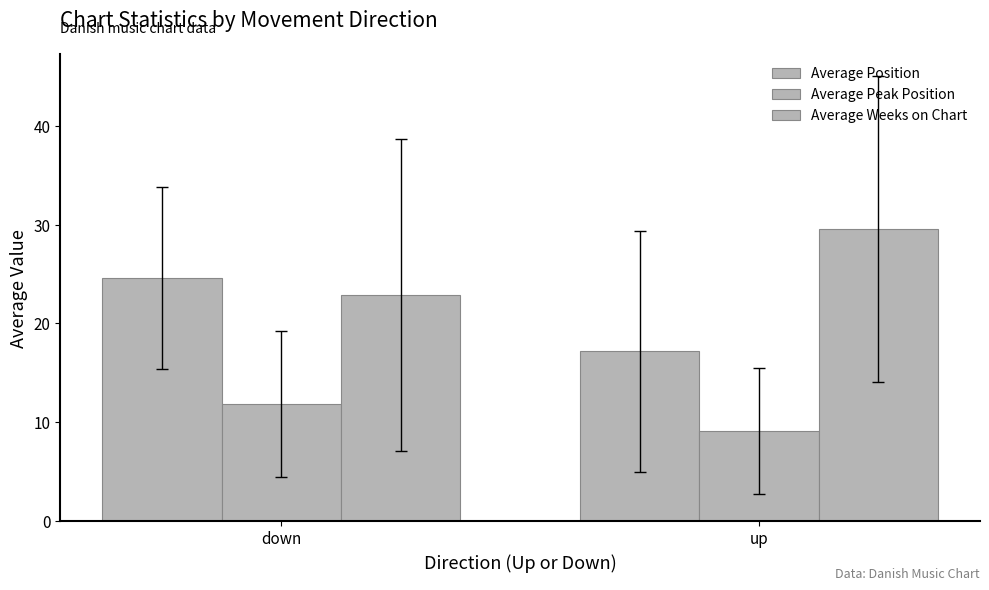

Which has a higher value, down or up?

down